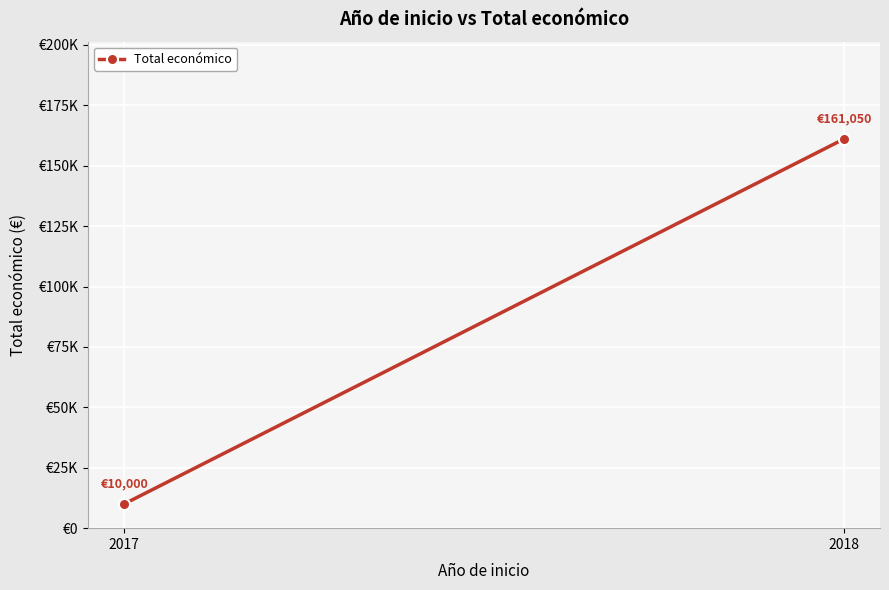

What is the maximum value shown in the chart?

161050